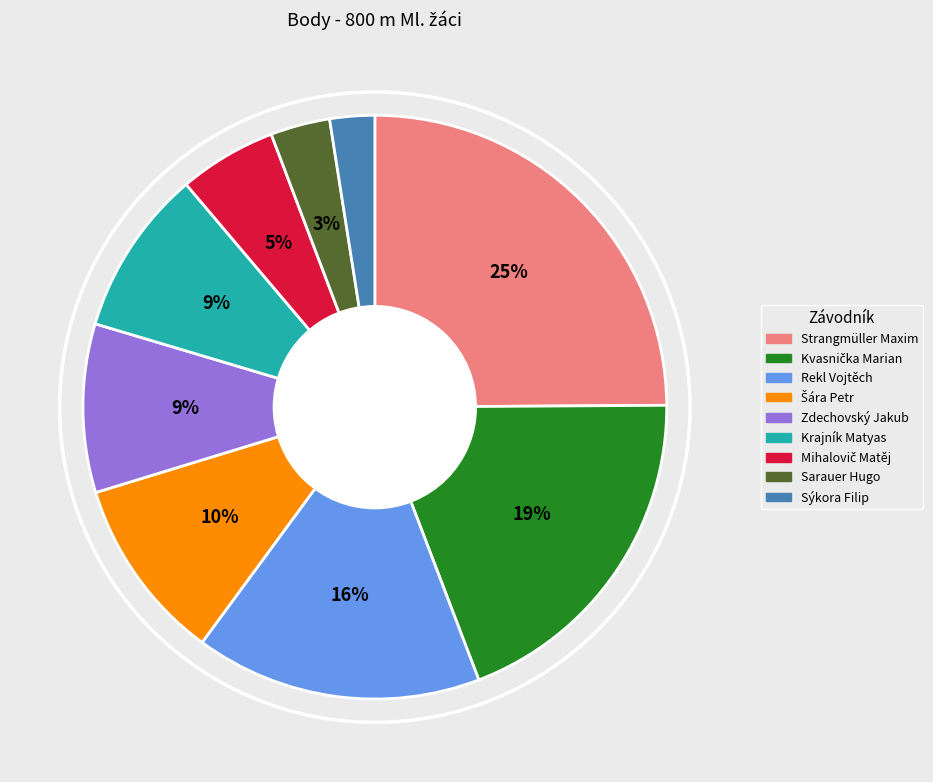

Which slice is the largest?

Strangmüller Maxim